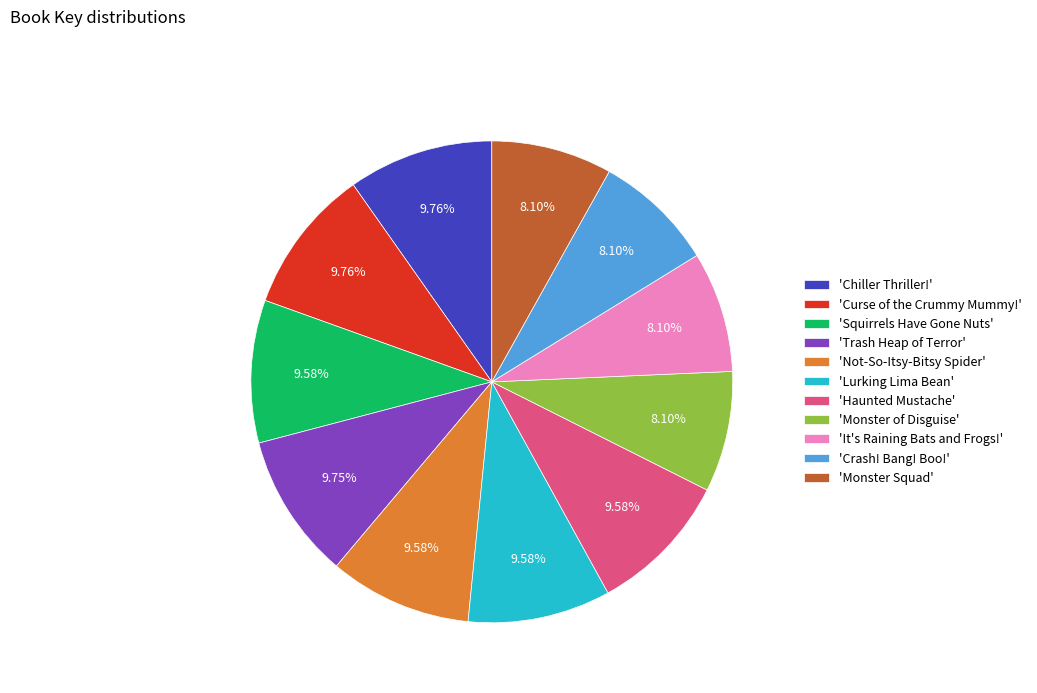

To the nearest percent, what is the difference between the largest and smallest slice percentages?

2%